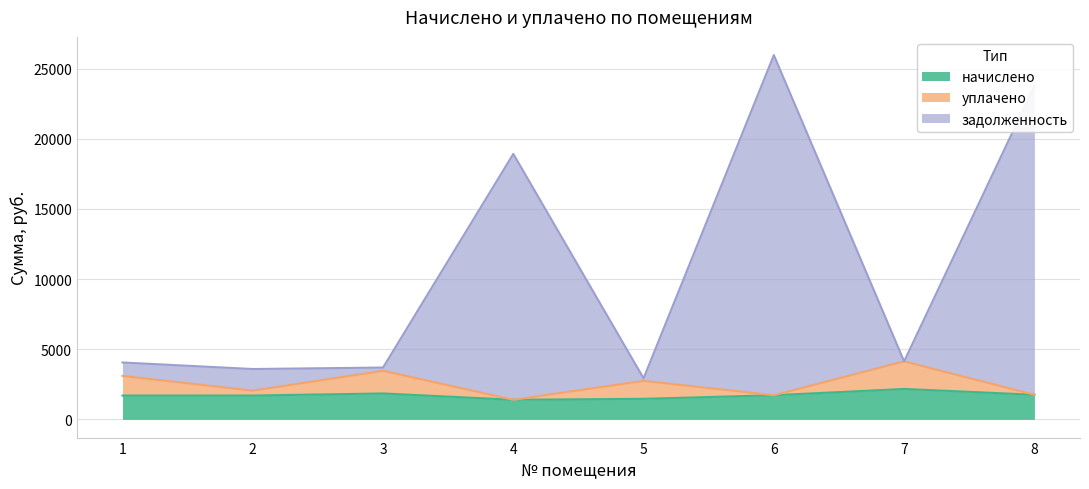

What is the highest value of the задолженность series?

25968.7